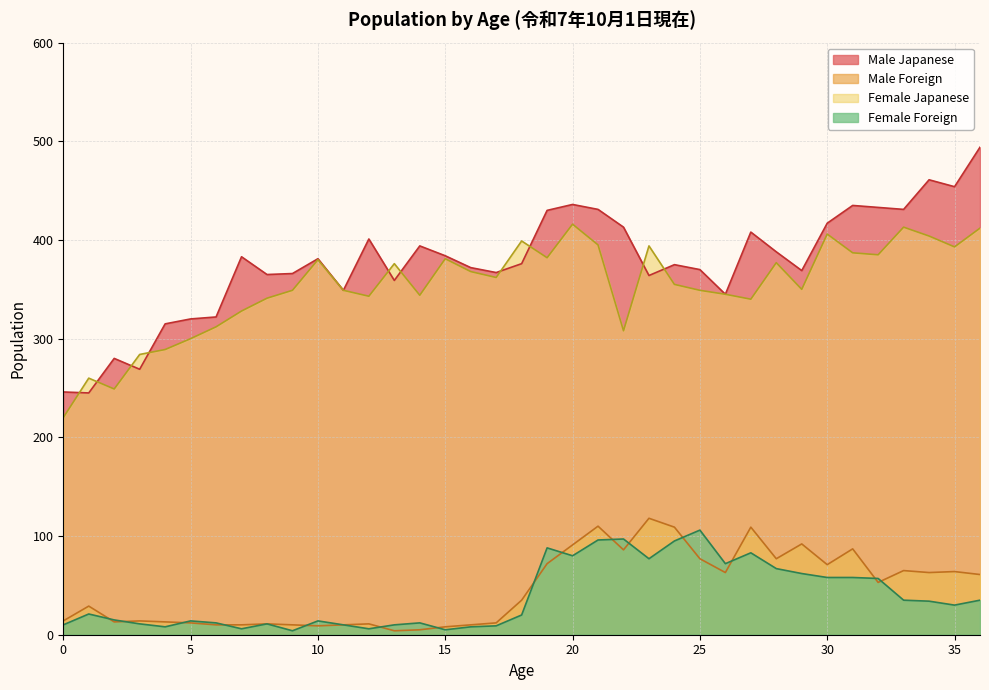

What is the value of the Male Japanese point at the 3rd from the left?

280